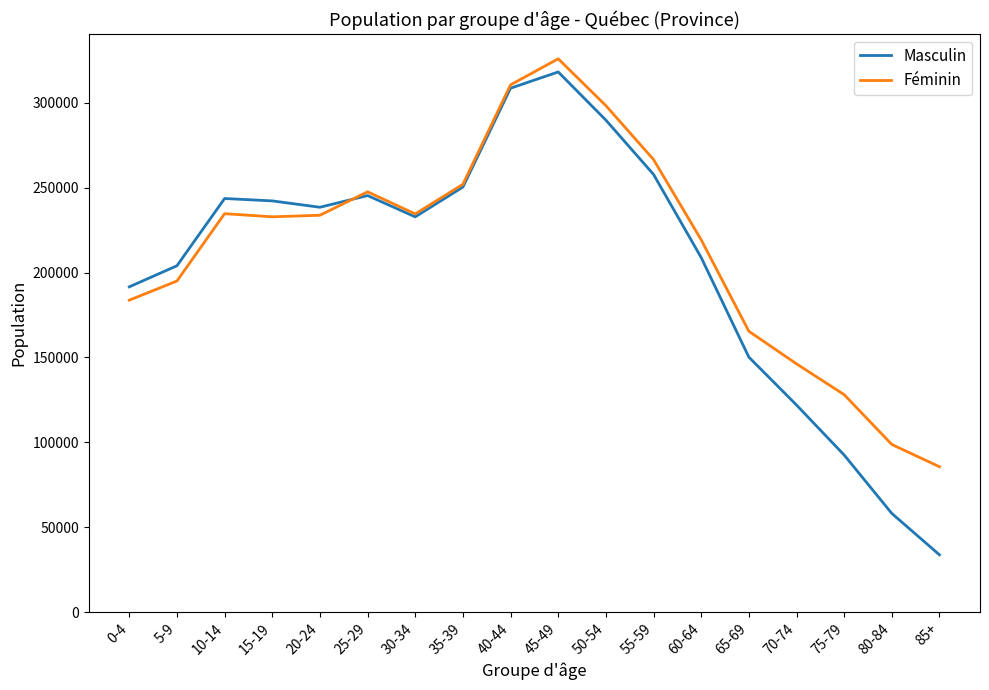

List the series in order of their peak value, highest first.

Féminin, Masculin